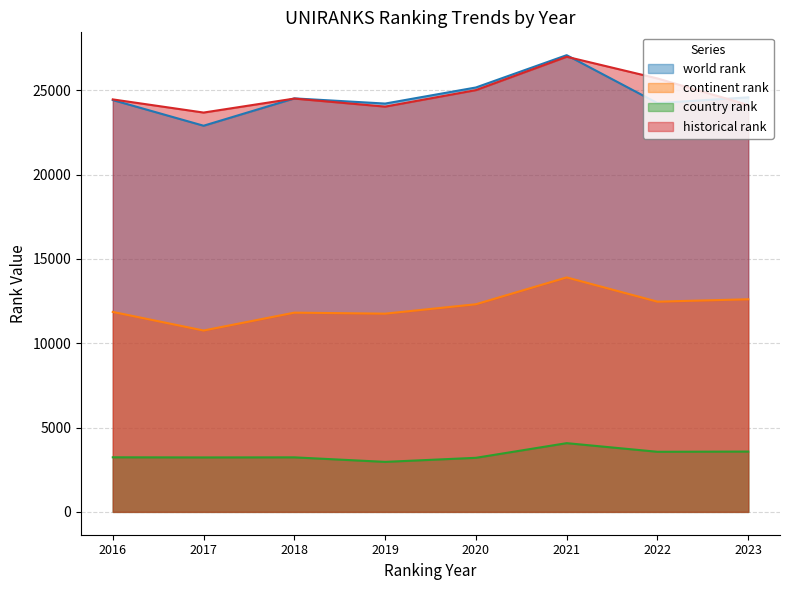

Rank the series at 2017 from highest to lowest value.

historical rank, world rank, continent rank, country rank